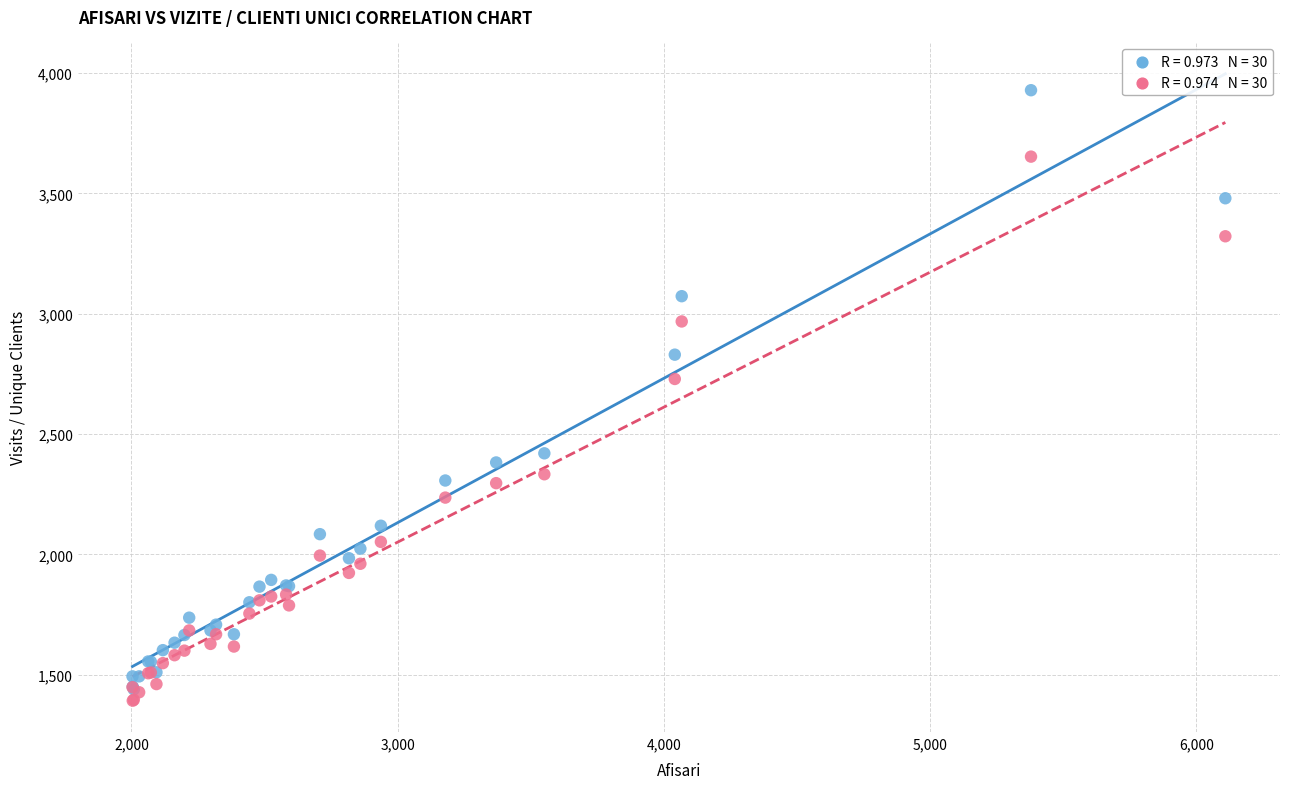

Across all series, what Y value is closest to 2660?

2729